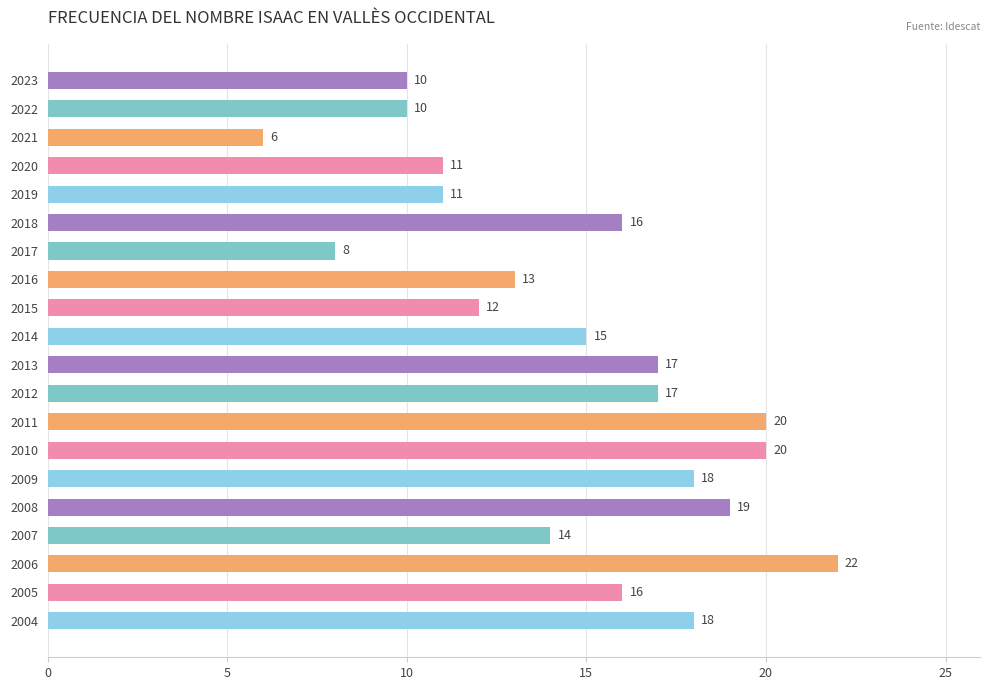

What is the difference between the maximum and minimum values?

16